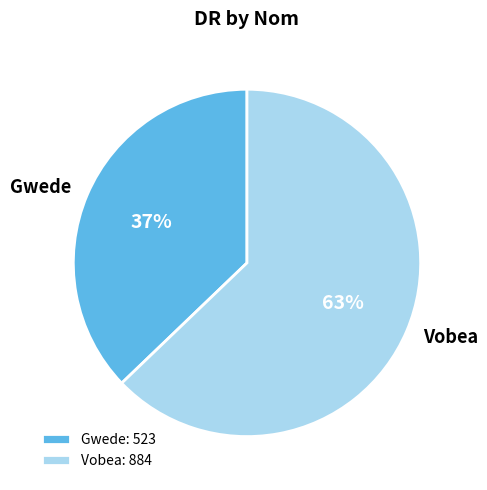

Which has a higher value, Vobea or Gwede?

Vobea